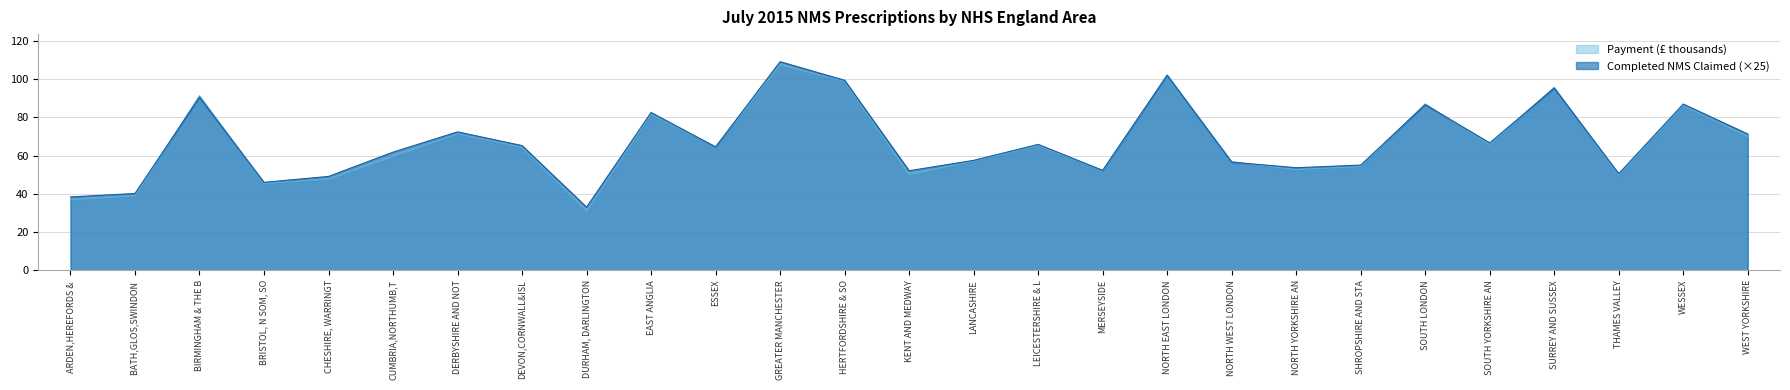

List the series in order of their overall mean, highest first.

Completed NMS Claimed, Payment (£)